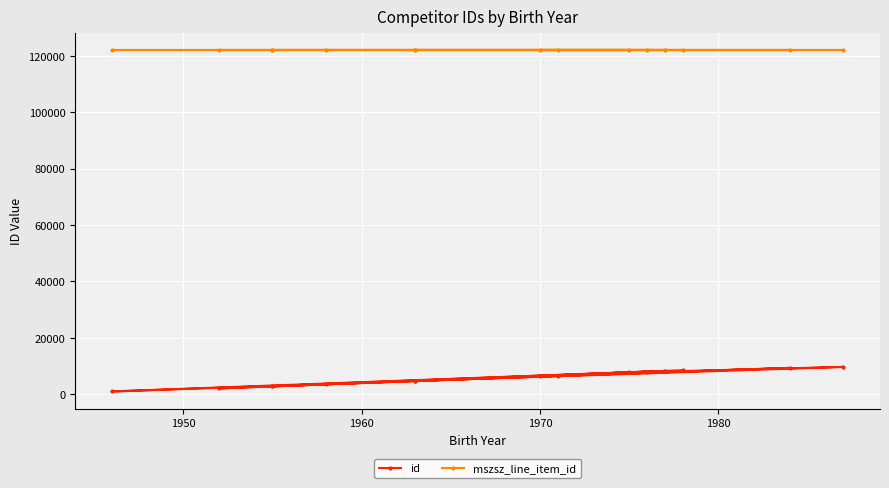

True or false: mszsz_line_item_id and id cross at least once.

False